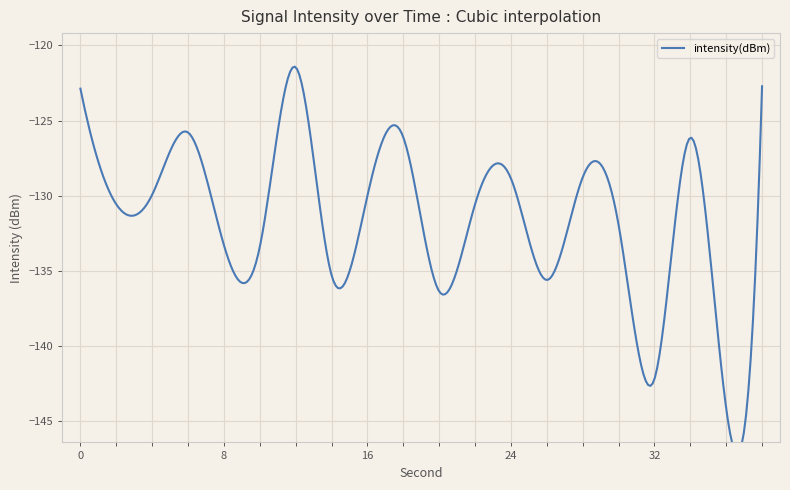

List the labels in order of value, smallest first.

36, 32, 20, 26, 14, 10, 8, 30, 2, 22, 16, 4, 24, 28, 34, 18, 6, 0, 38, 12